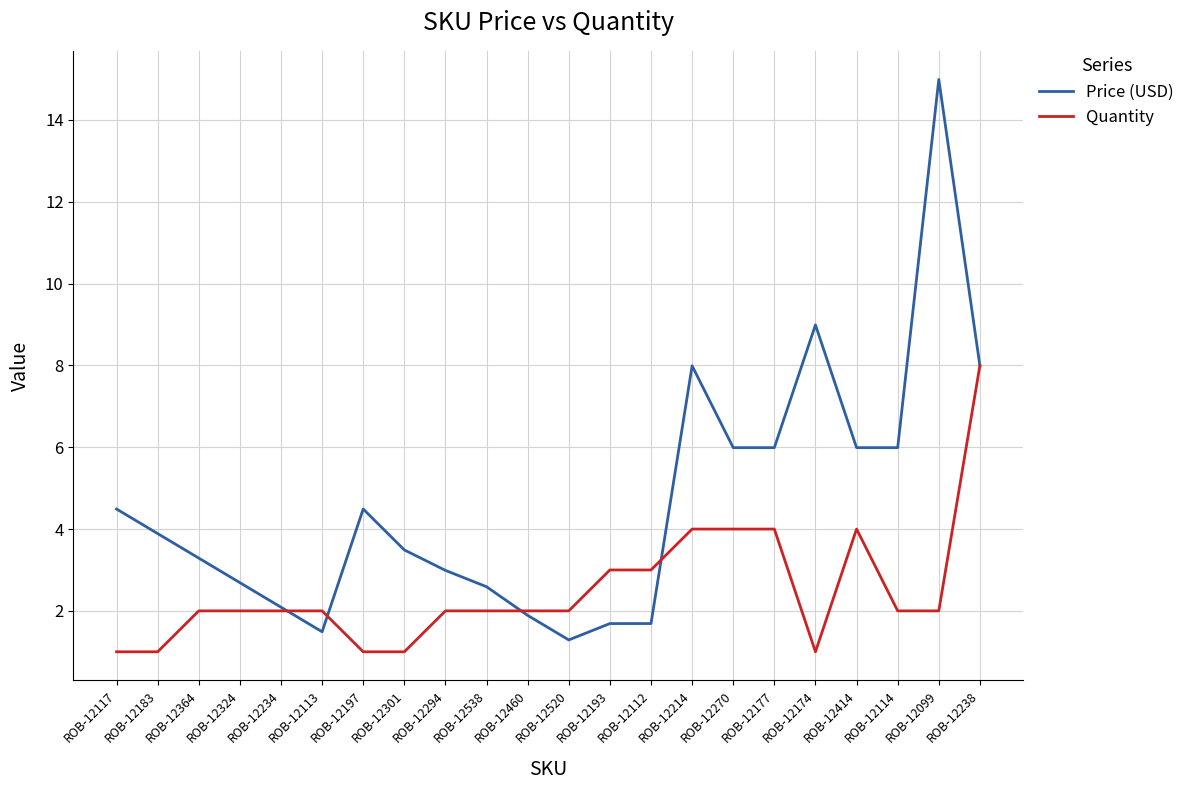

List the series in order of their peak value, lowest first.

Quantity, Price (USD)